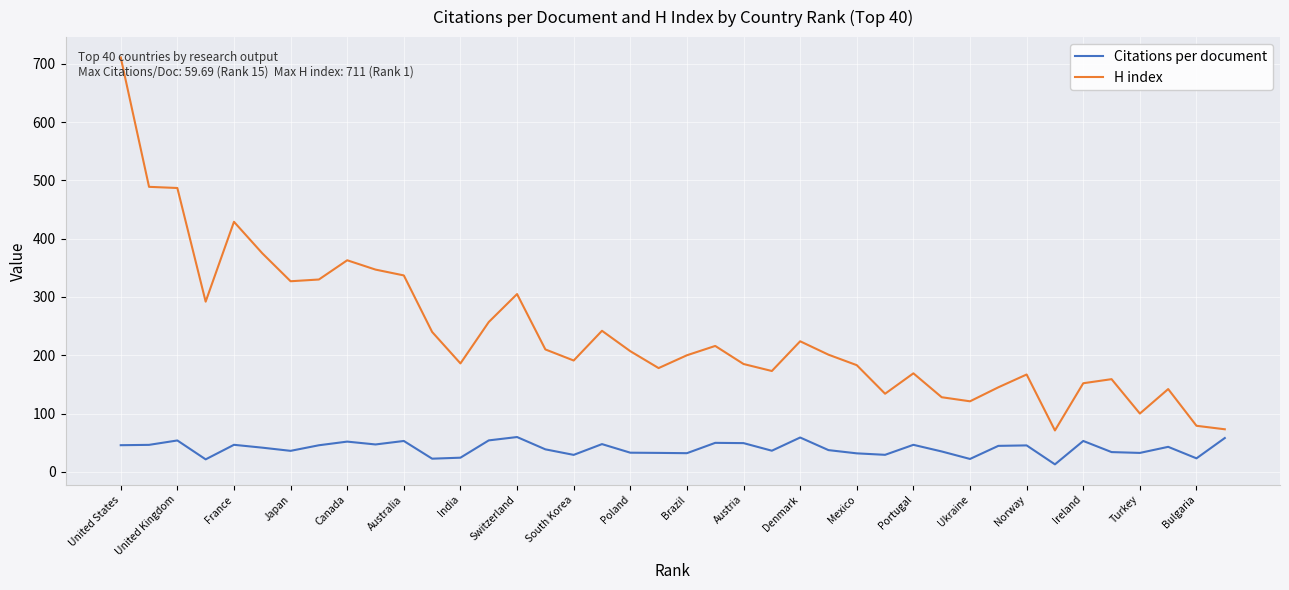

Which series has the widest spread of values?

H index